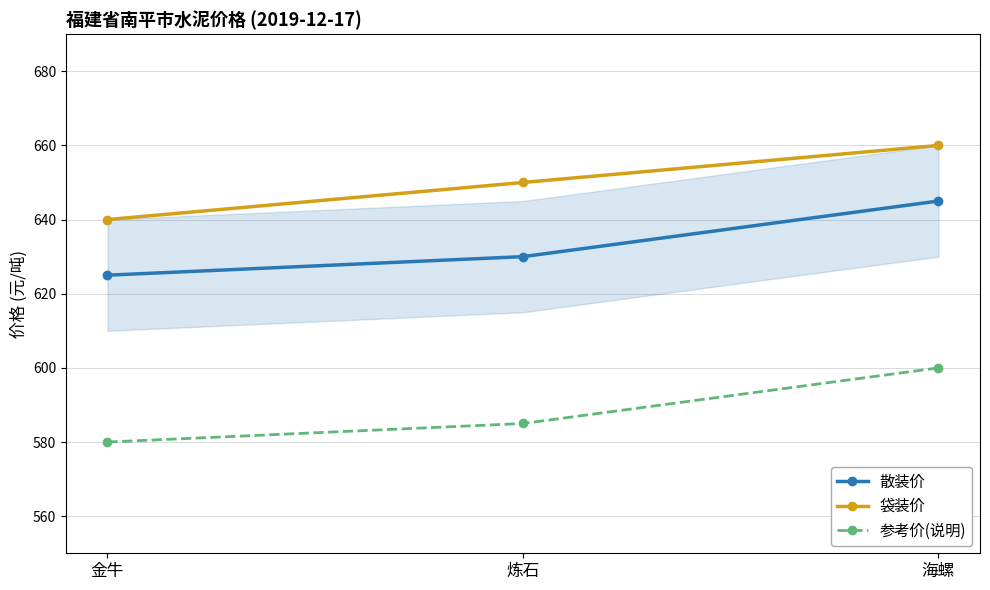

How many data points in 散装价 are less than 630?

1